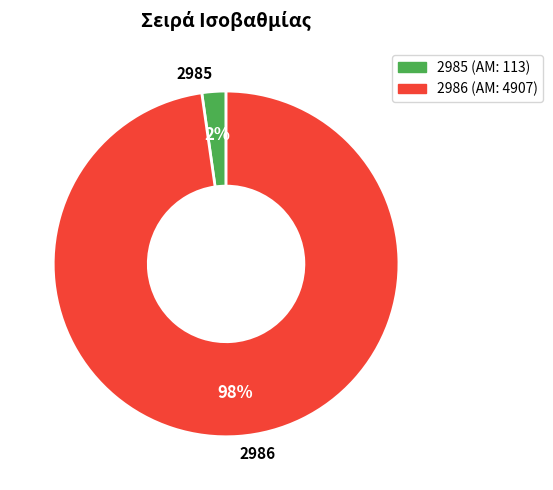

Which has a higher value, 2985 or 2986?

2986